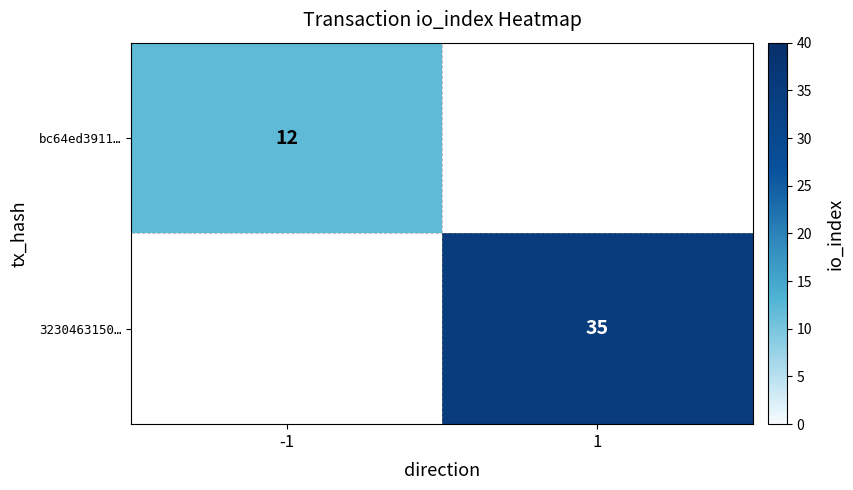

True or false: 3230463150… has a value of 57 at 1.

False